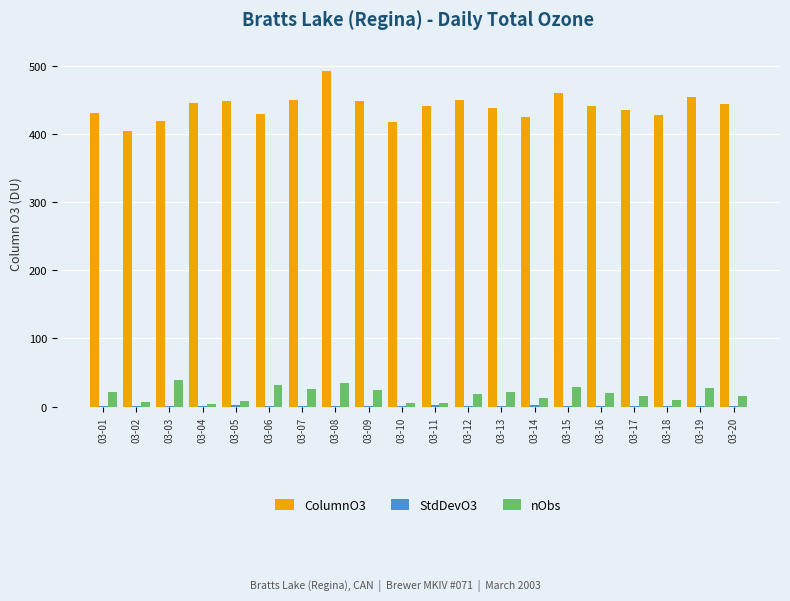

Which category has the highest value across all series?

03-08